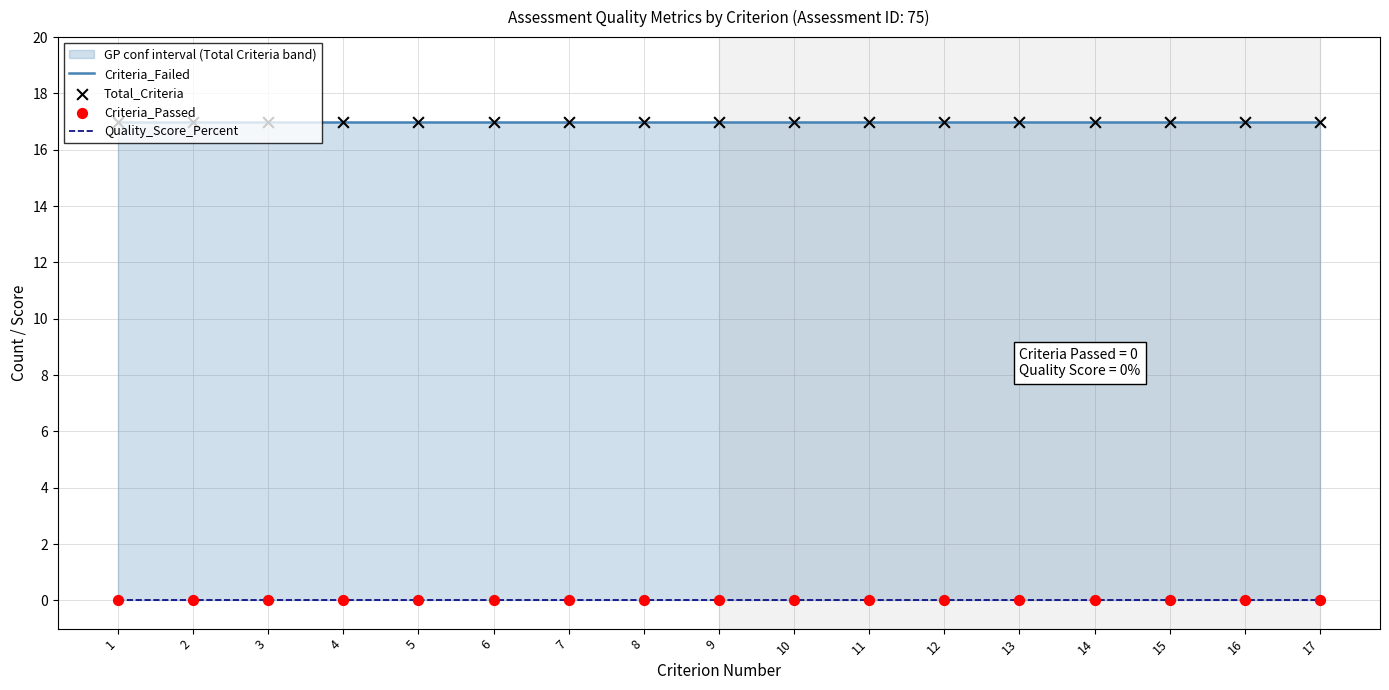

What are all the series names shown in the legend?

Criteria_Failed, Quality_Score_Percent, Total_Criteria, Criteria_Passed